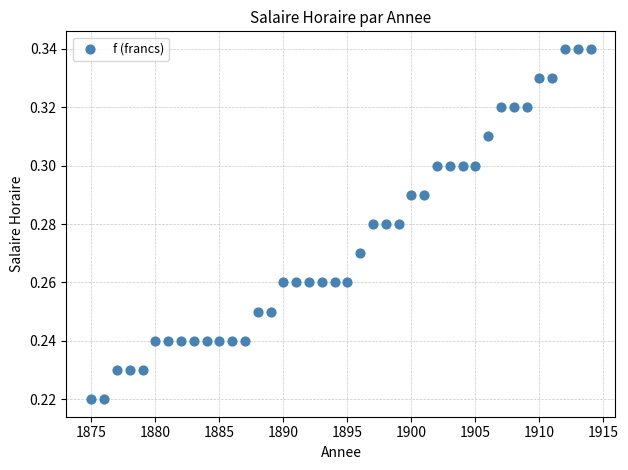

What is the range of X values (max minus min)?

39.0